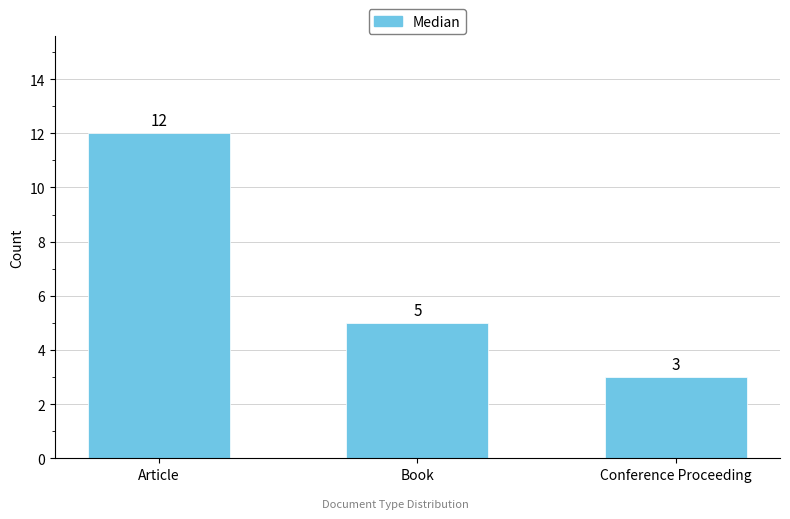

The value at Conference Proceeding is 3. True or false?

True